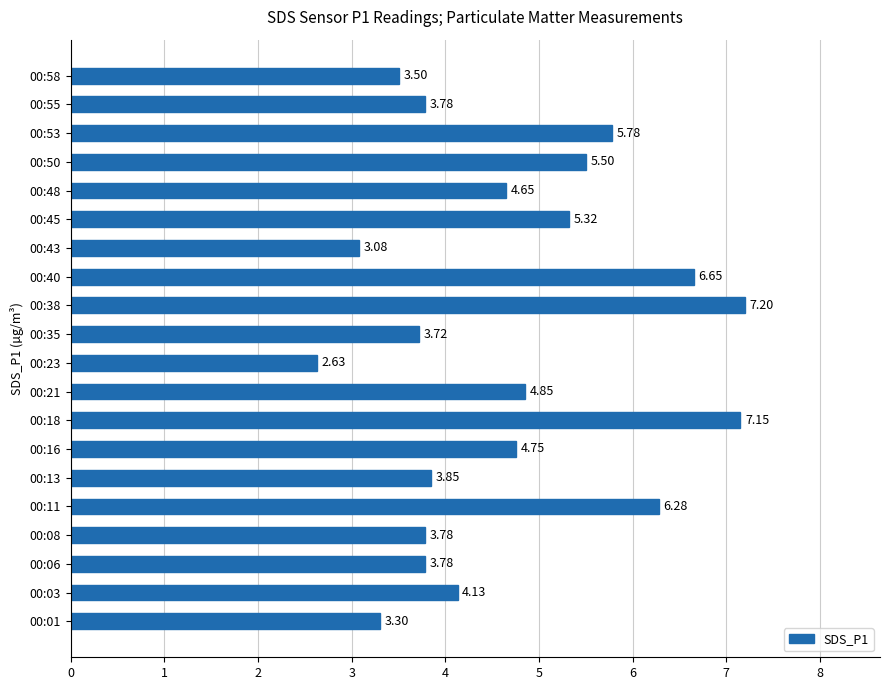

What is the change in value from 00:40 to 00:53?

-0.9